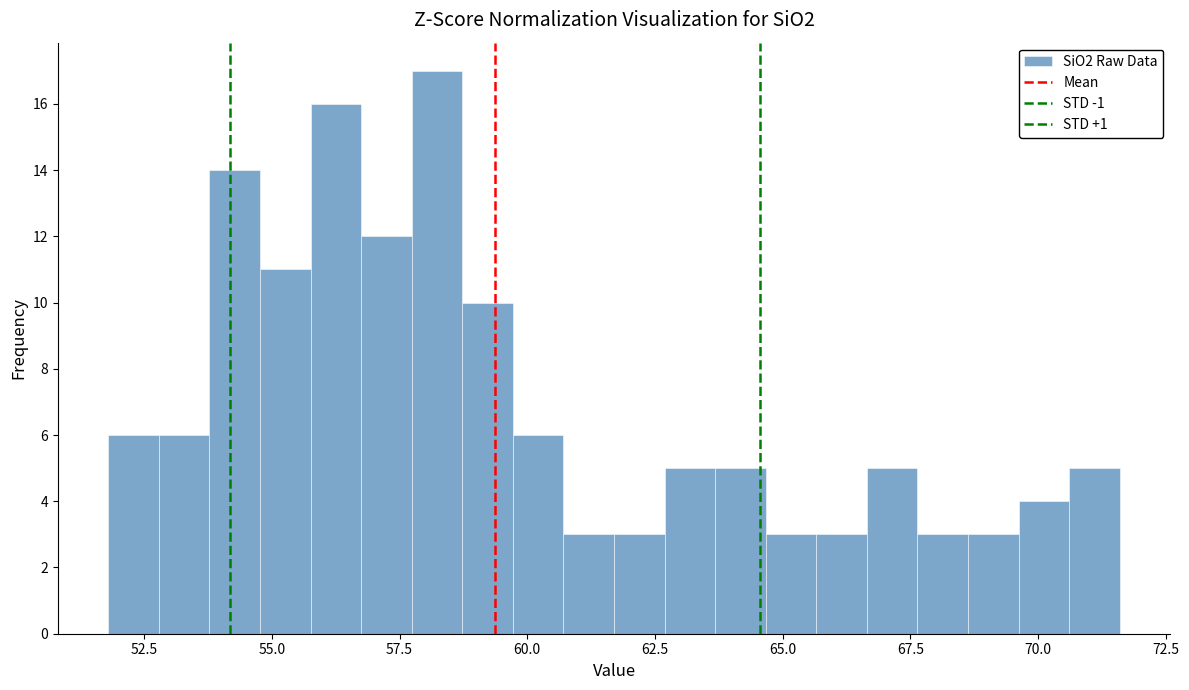

Read against the x-axis, roughly where is the centre of the tallest bar?

58.0